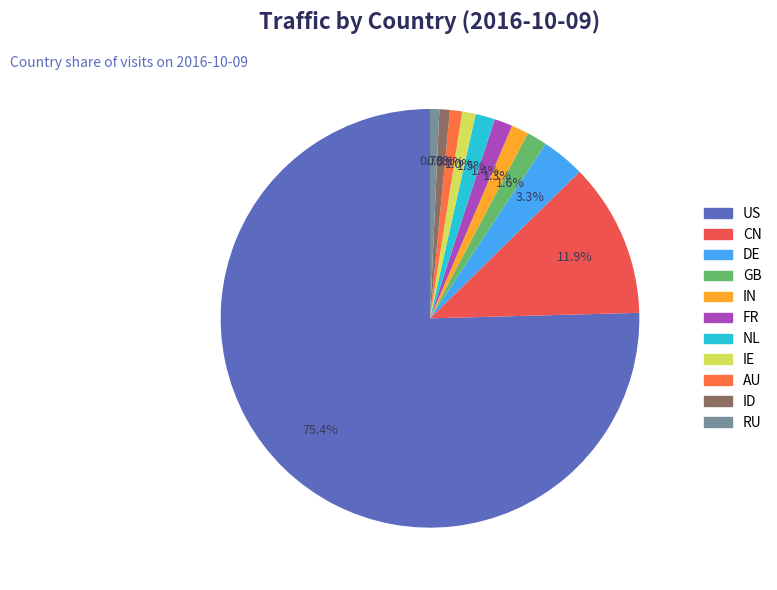

The ID slice represents 1% of the pie. True or false?

True